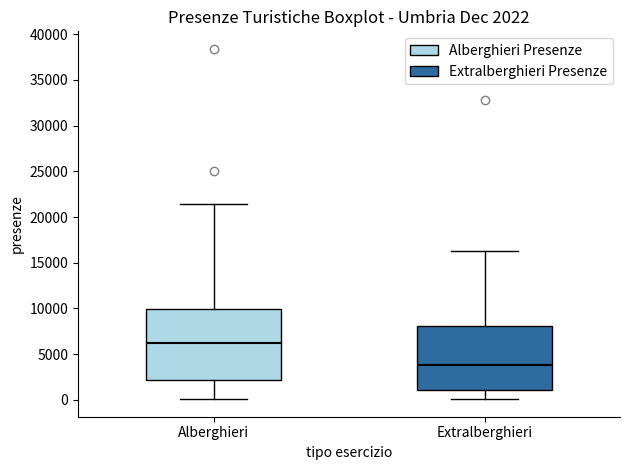

Which box's median line is the highest?

Alberghieri